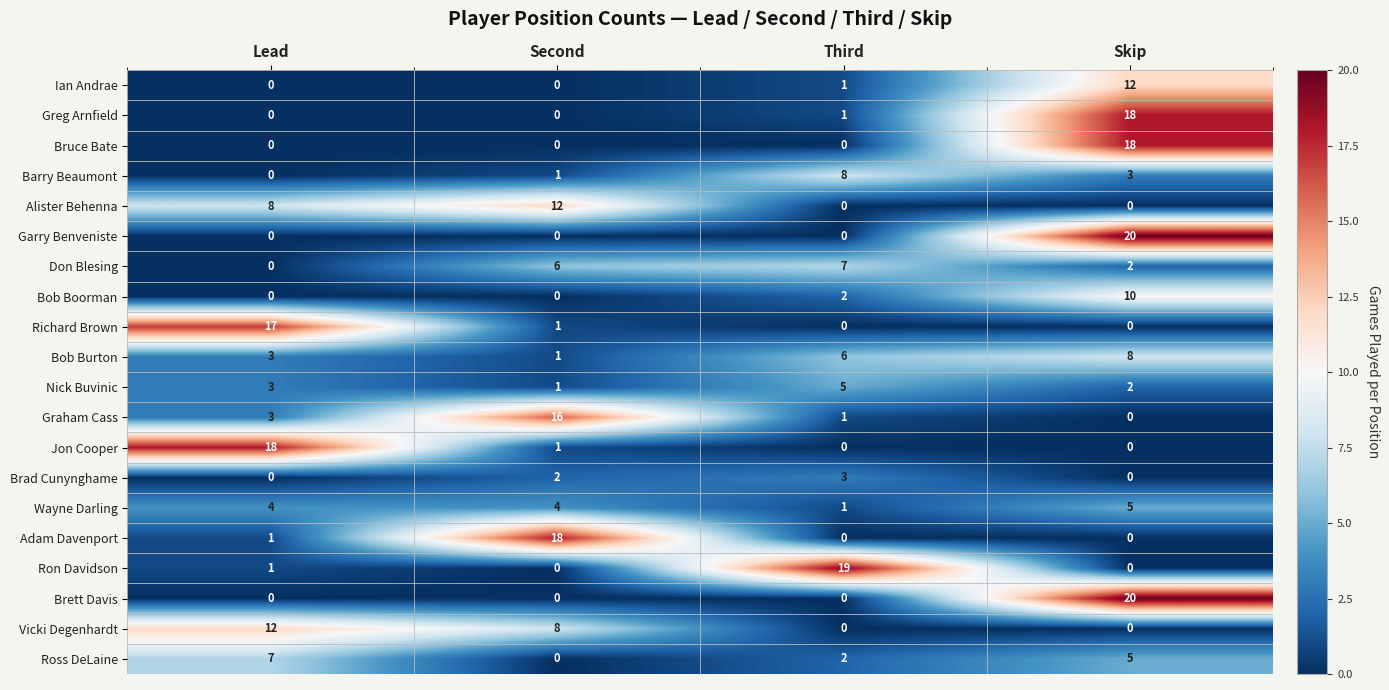

At how many categories does at least one series exceed 7?

4